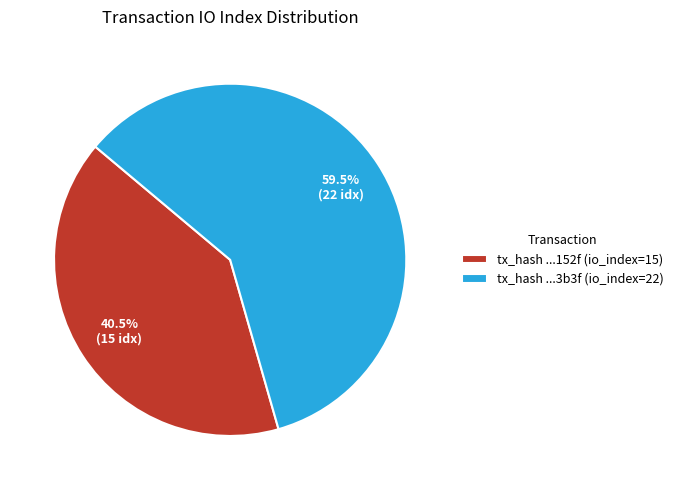

Rank the categories by value from lowest to highest.

tx_hash ...152f (io_index=15), tx_hash ...3b3f (io_index=22)